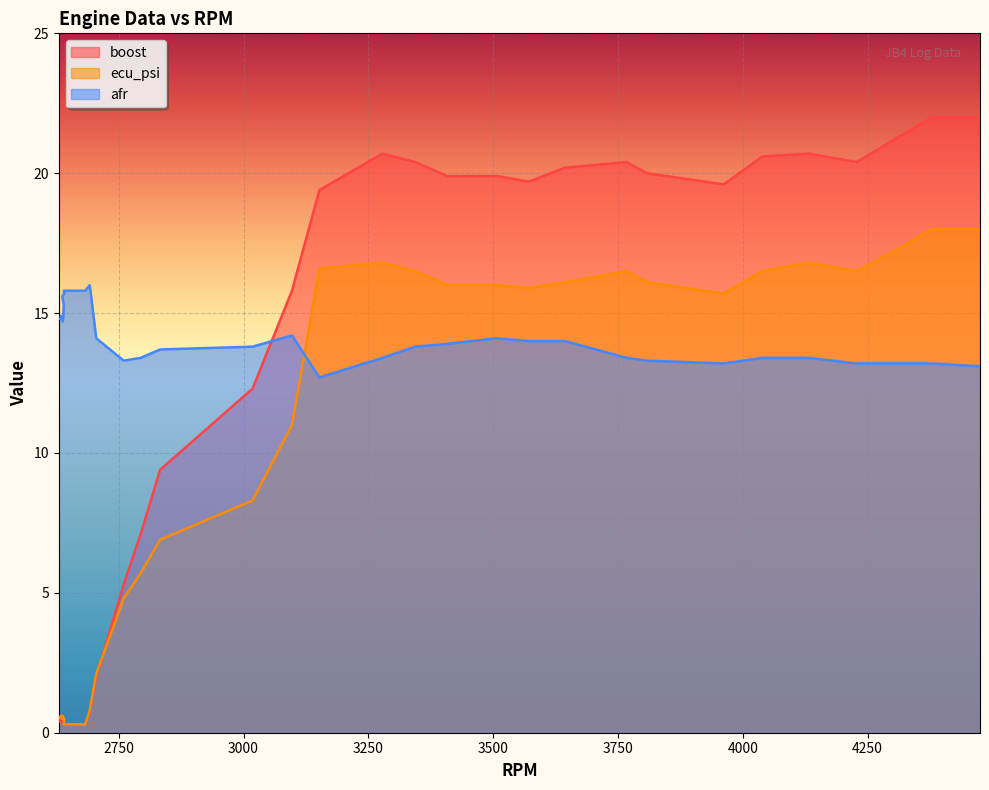

What is the total value across all series at 4322?

52.0